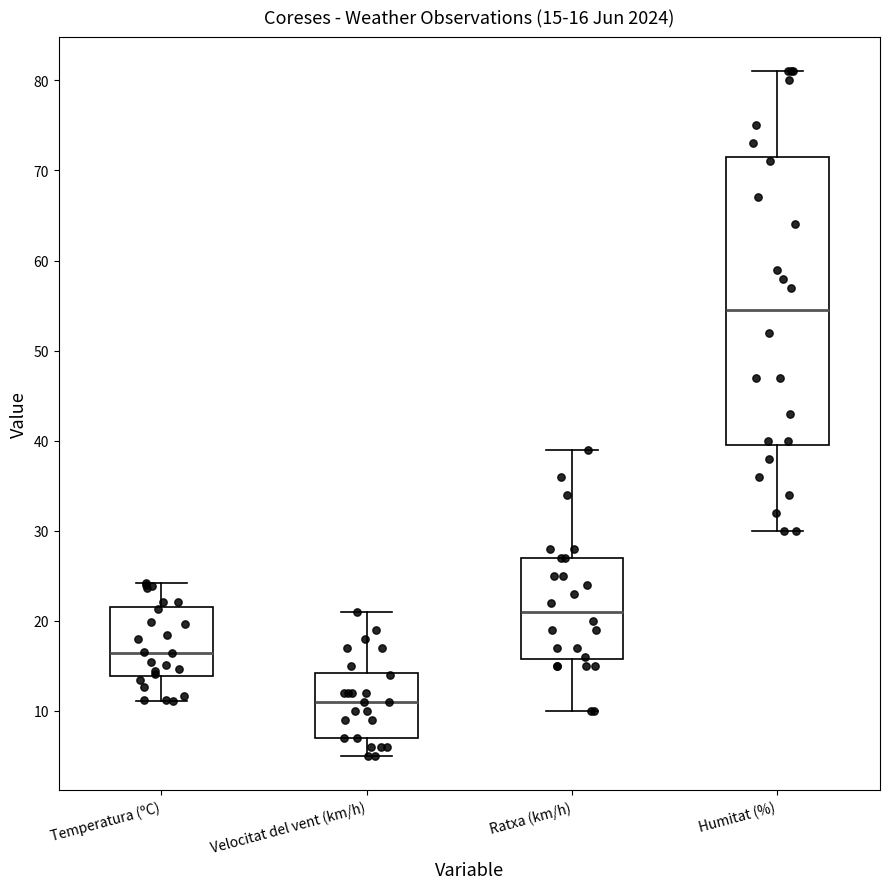

Which box has the lowest median line?

Velocitat del vent (km/h)